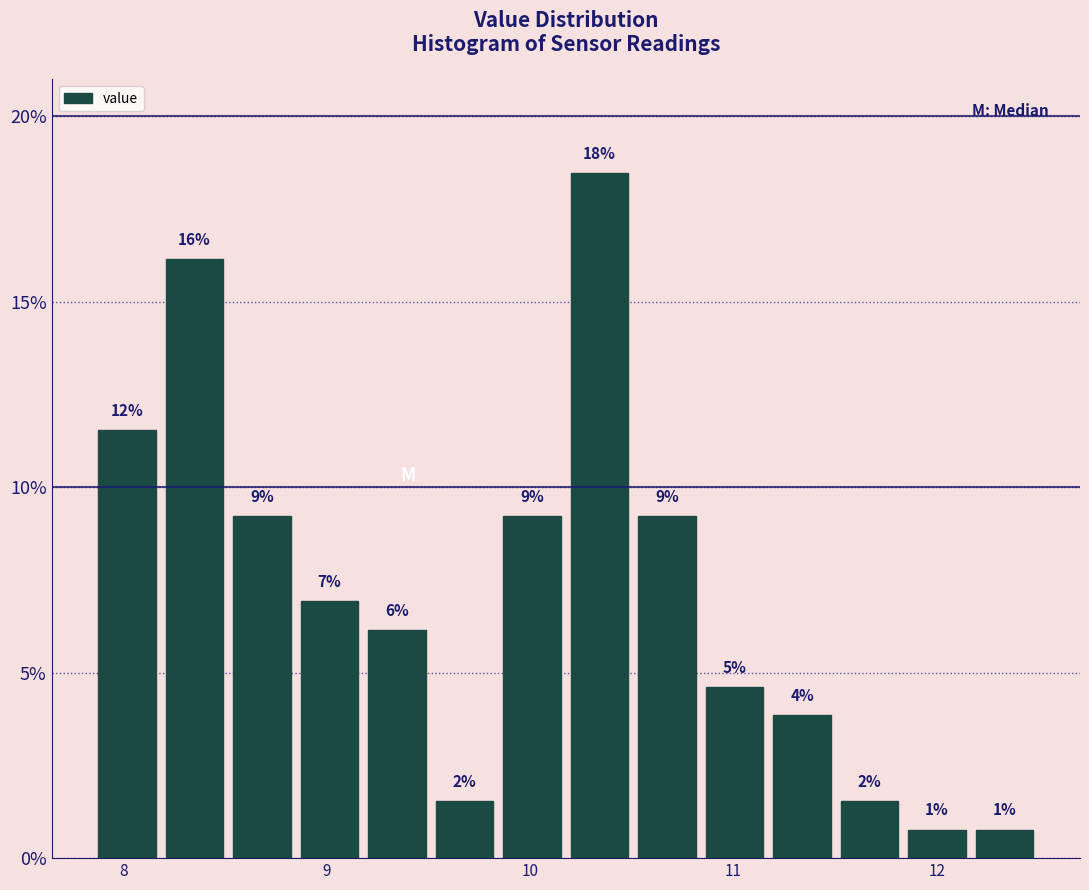

Around what value on the x-axis is the tallest bar? Give the approximate position of its centre, as read against the axis.

10.3